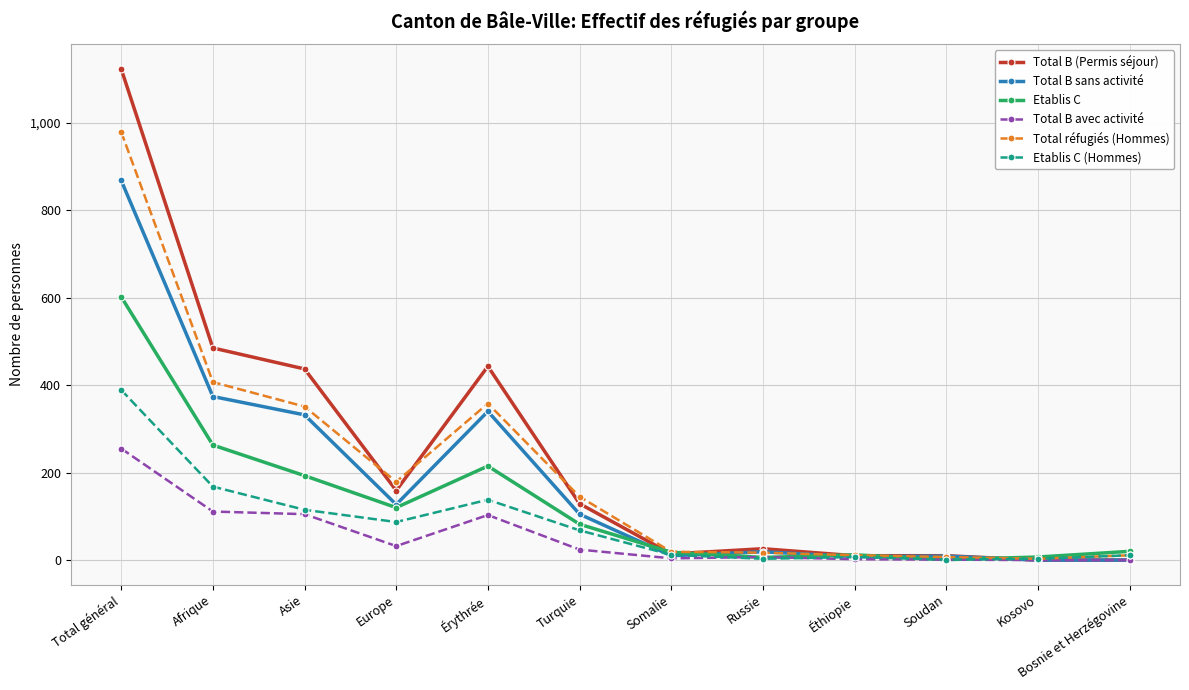

What is the spread (max minus min) of values at Kosovo?

7